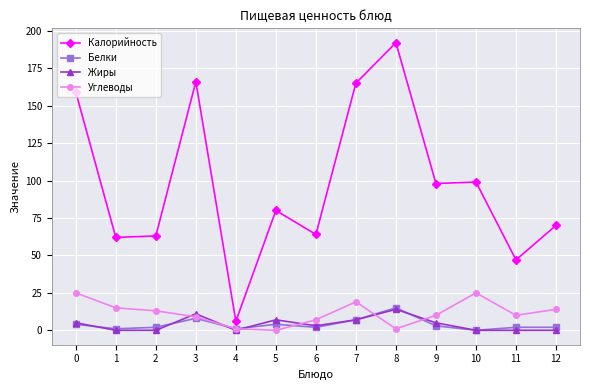

Between 4 and 12, which series saw the biggest shift?

Калорийность